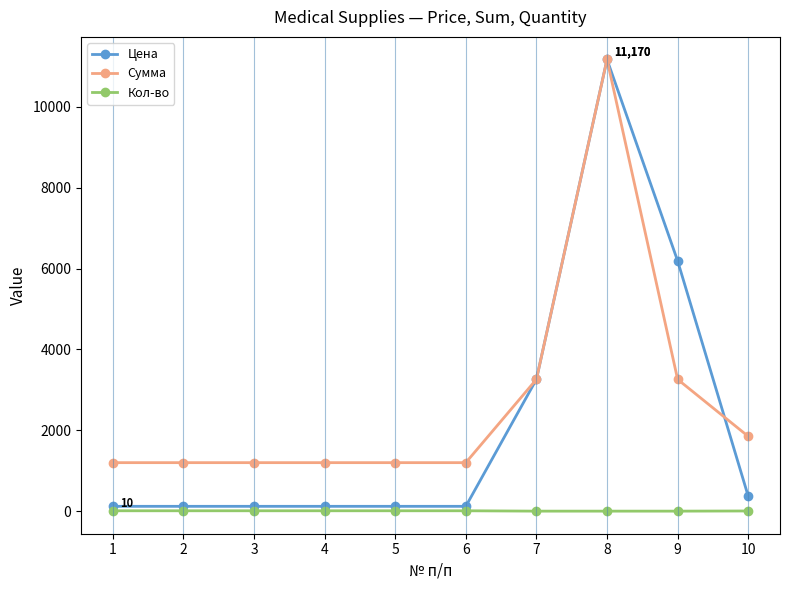

True or false: Сумма and Кол-во intersect in this chart.

False